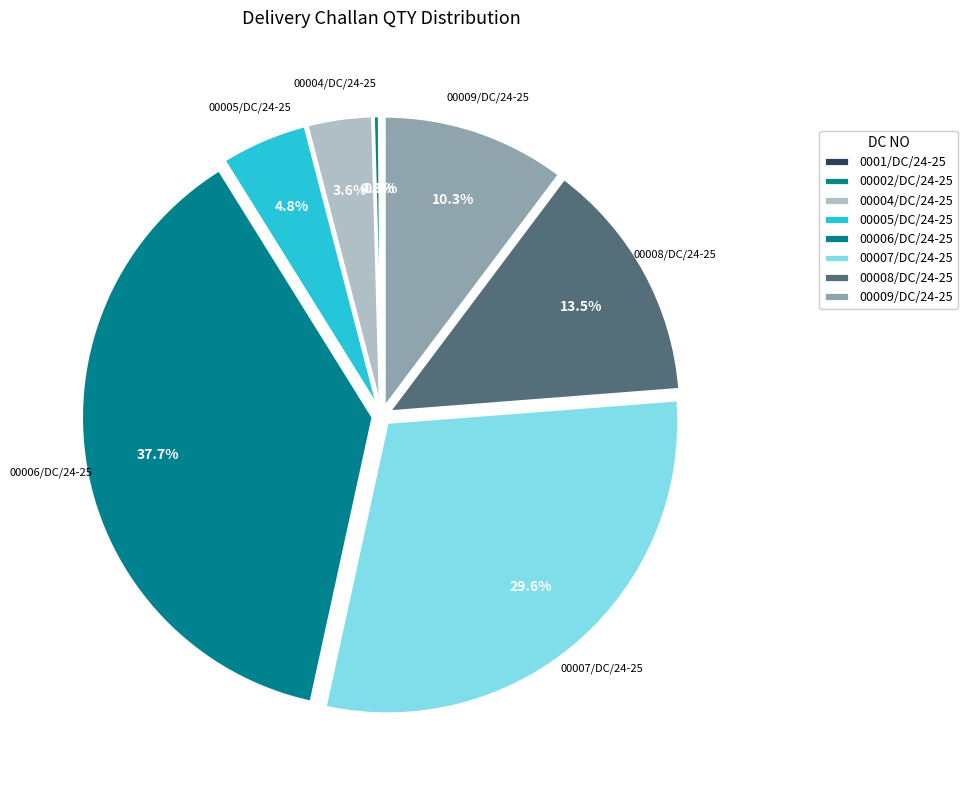

What is the change in value from 00005/DC/24-25 to 00007/DC/24-25?

+1032